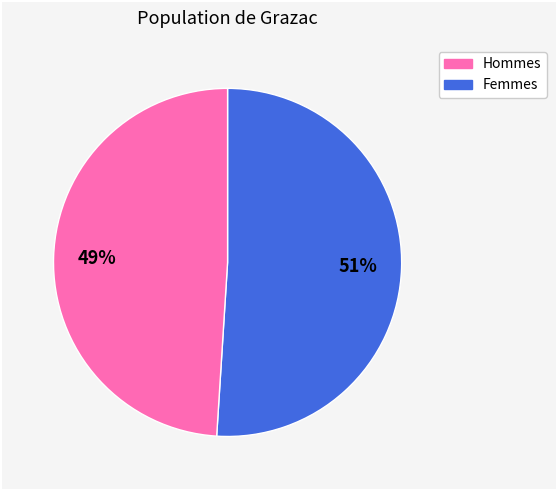

Is there any slice that represents more than half of the pie?

Yes